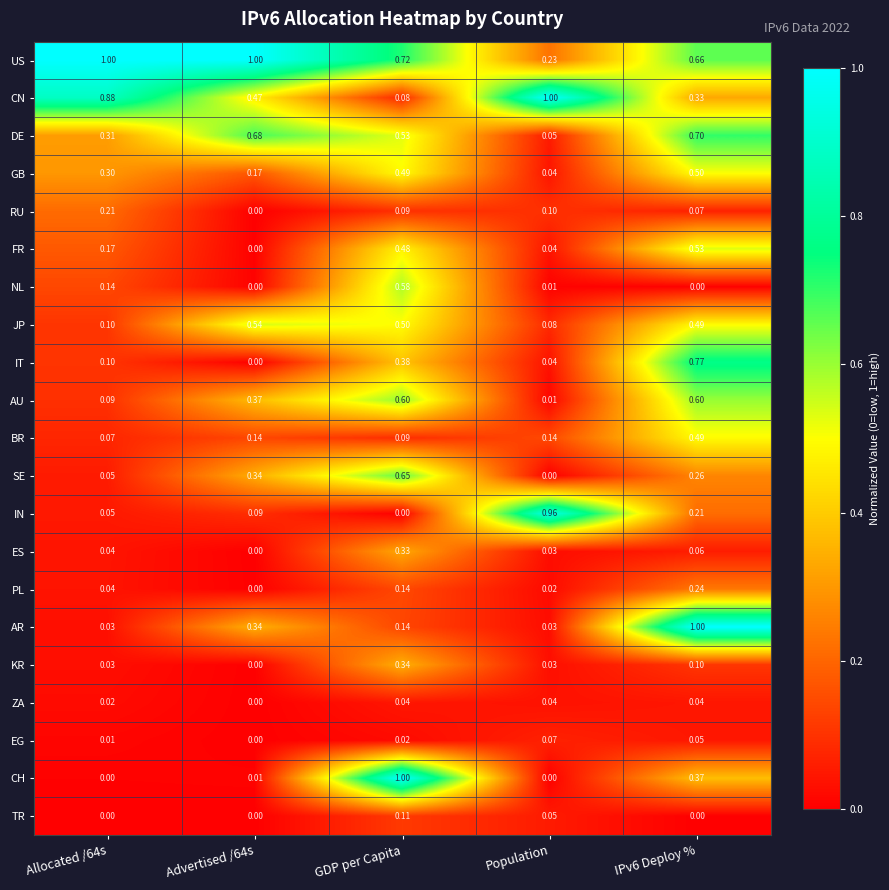

Which series has the largest total across all categories?

US